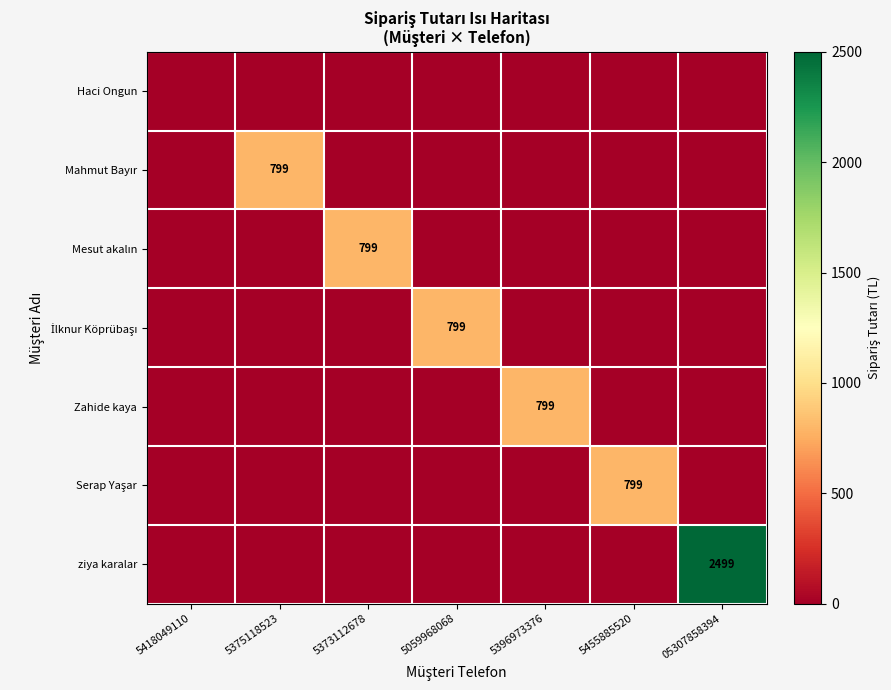

Which category has the lowest value in the Zahide kaya series?

5418049110